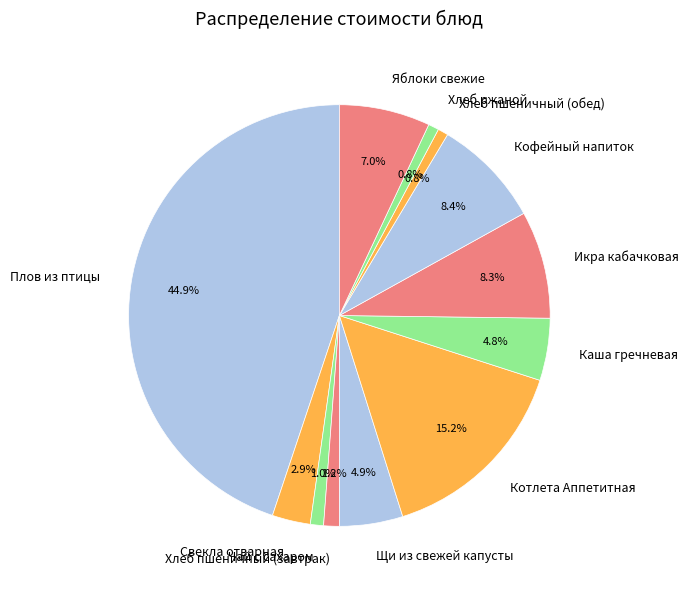

Approximately how many times larger is the value at Свекла отварная compared to Хлеб пшеничный (обед)?

3.7